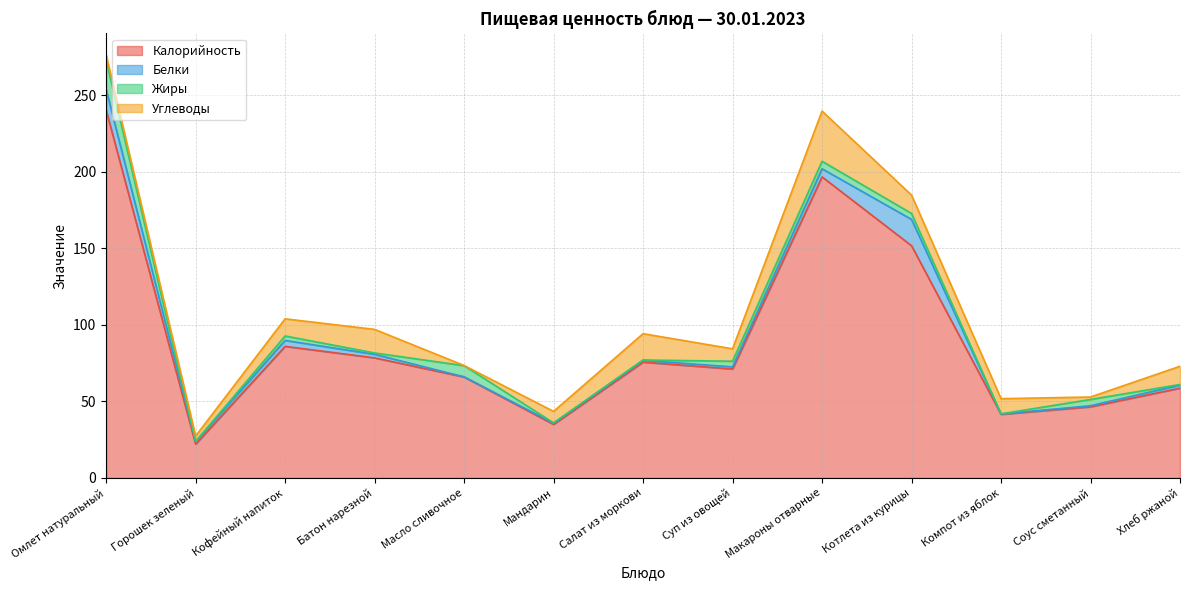

What is the spread (max minus min) of values at Горошек зеленый?

22.0